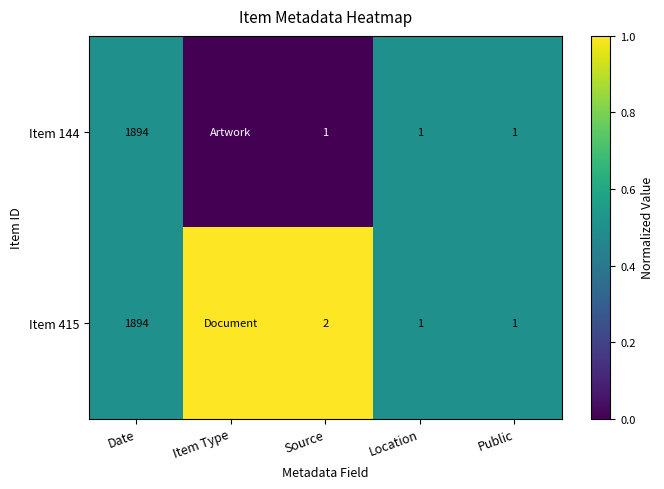

The Item 415 series shows 594 at Date. True or false?

False